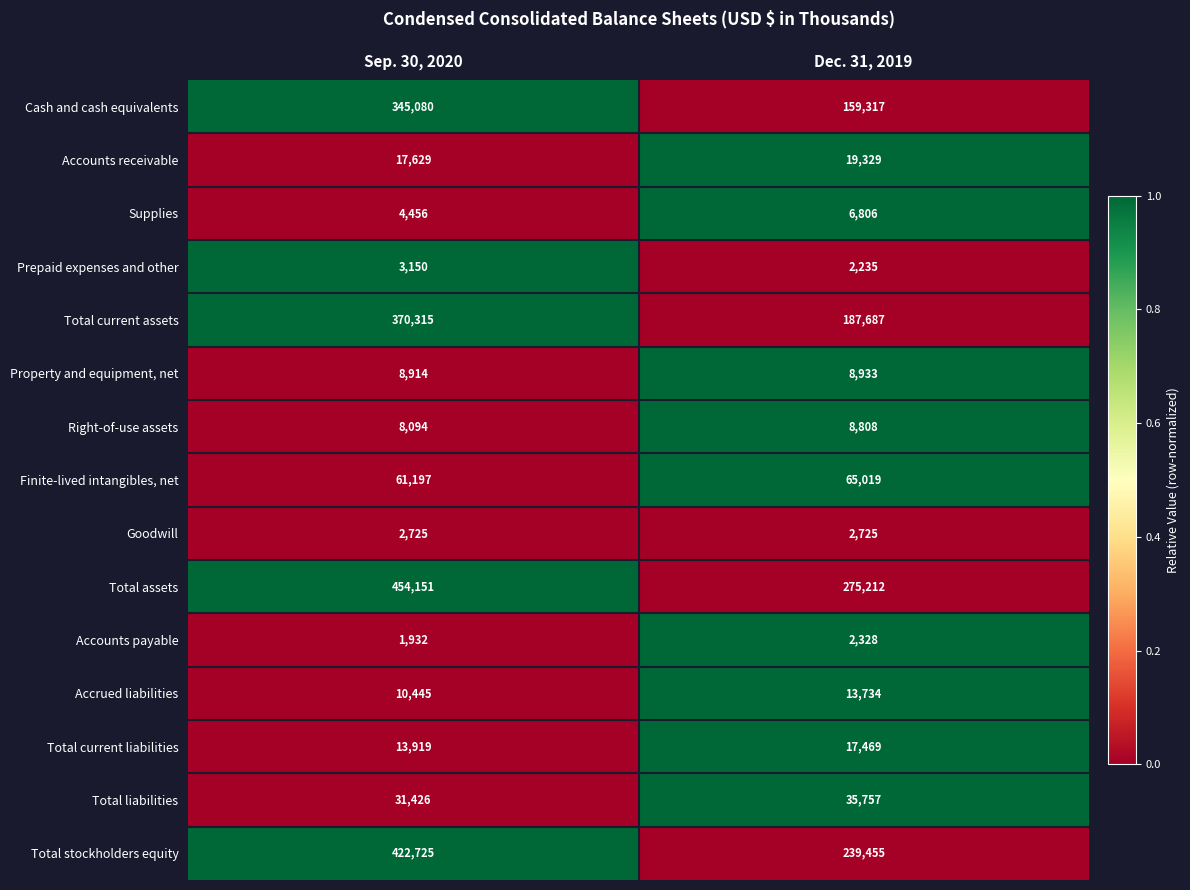

Reading left to right, what are all the values shown in this chart?

Cash and cash equivalents: Sep. 30, 2020=345080	Dec. 31, 2019=159317
Accounts receivable: Sep. 30, 2020=17629	Dec. 31, 2019=19329
Supplies: Sep. 30, 2020=4456	Dec. 31, 2019=6806
Prepaid expenses and other: Sep. 30, 2020=3150	Dec. 31, 2019=2235
Total current assets: Sep. 30, 2020=370315	Dec. 31, 2019=187687
Property and equipment, net: Sep. 30, 2020=8914	Dec. 31, 2019=8933
Right-of-use assets: Sep. 30, 2020=8094	Dec. 31, 2019=8808
Finite-lived intangibles, net: Sep. 30, 2020=61197	Dec. 31, 2019=65019
Goodwill: Sep. 30, 2020=2725	Dec. 31, 2019=2725
Total assets: Sep. 30, 2020=454151	Dec. 31, 2019=275212
Accounts payable: Sep. 30, 2020=1932	Dec. 31, 2019=2328
Accrued liabilities: Sep. 30, 2020=10445	Dec. 31, 2019=13734
Total current liabilities: Sep. 30, 2020=13919	Dec. 31, 2019=17469
Total liabilities: Sep. 30, 2020=31426	Dec. 31, 2019=35757
Total stockholders equity: Sep. 30, 2020=422725	Dec. 31, 2019=239455